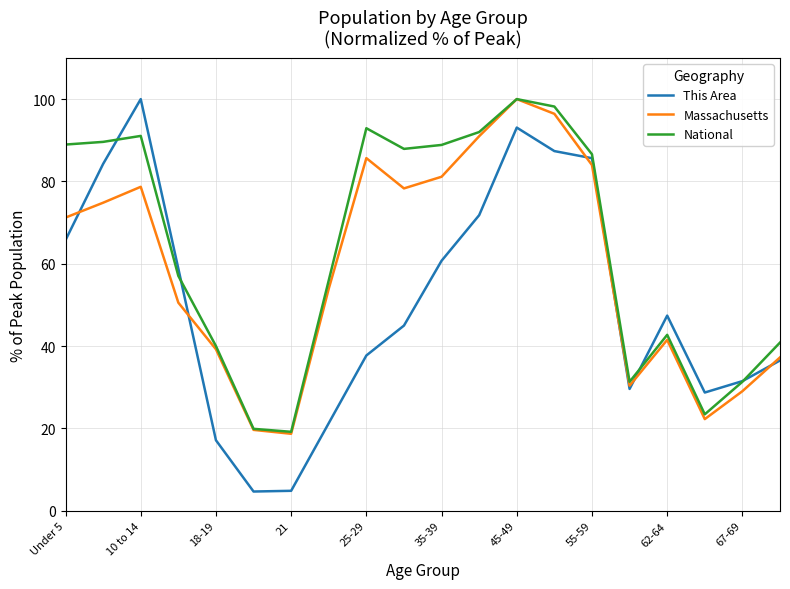

Is this an area chart (filled region under the line)?

No